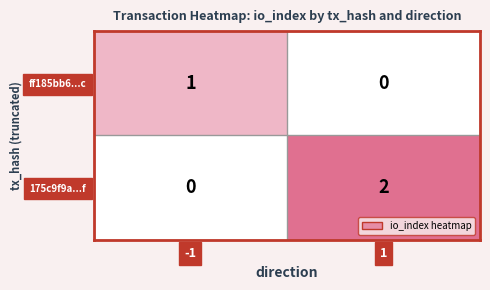

Rank the categories by ff185bb6...c value from lowest to highest.

1, -1